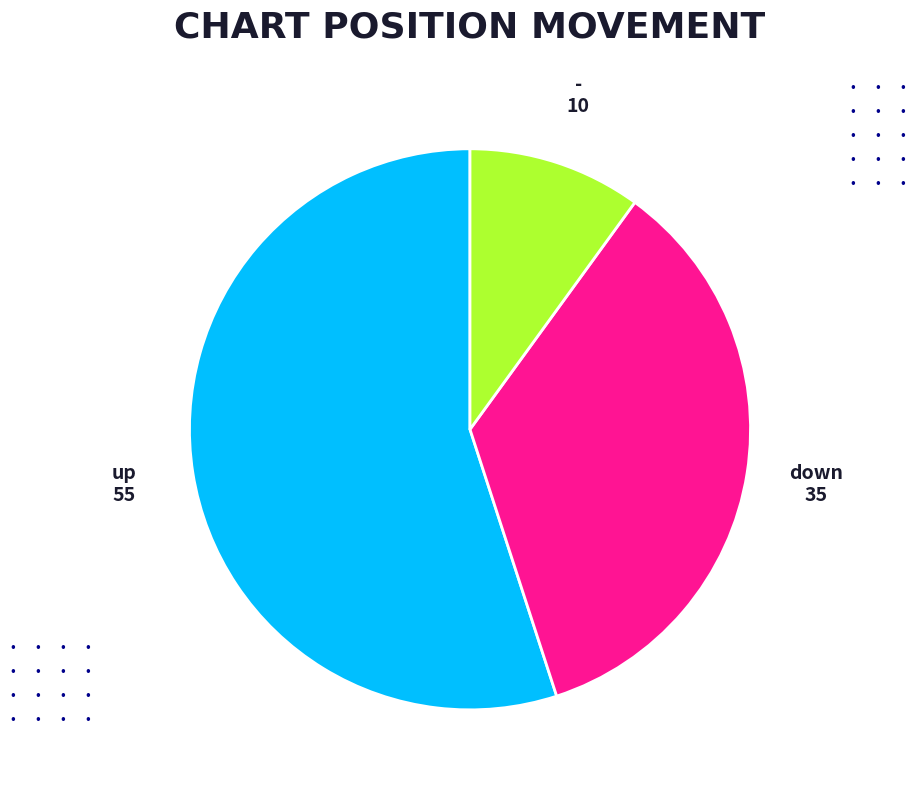

Approximately how many times larger is the value at down compared to -?

3.5